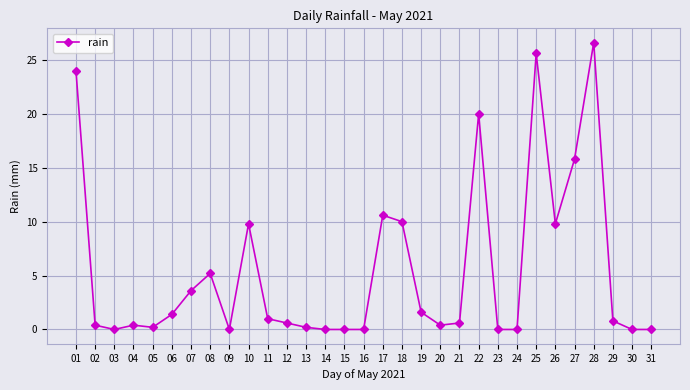

What is the average value?

5.4